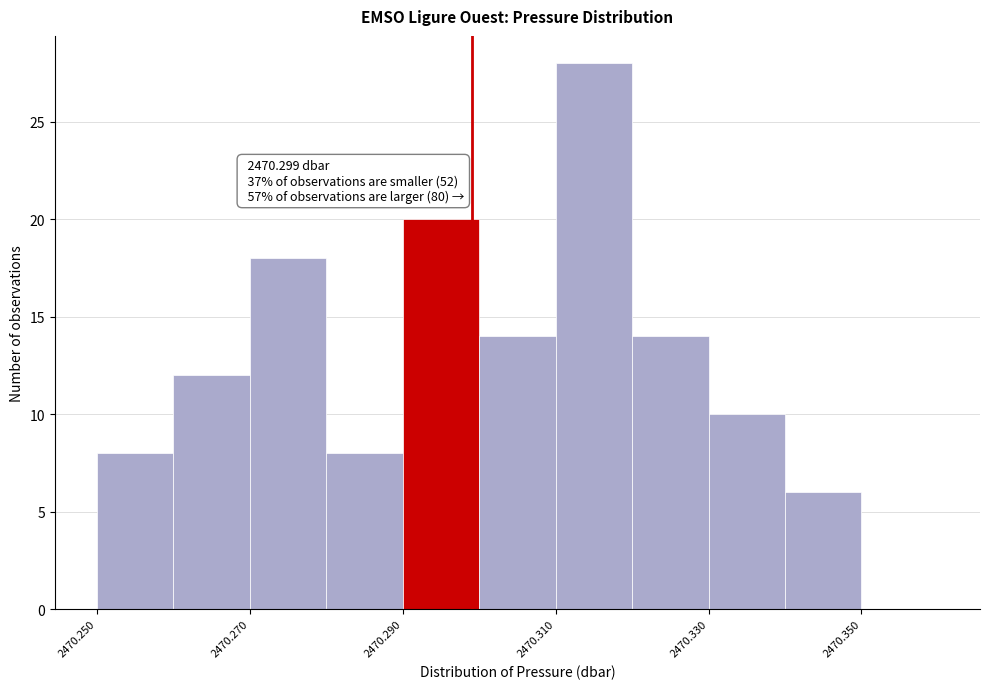

Which range on the x-axis has the tallest bar?

2470.31 to 2470.32